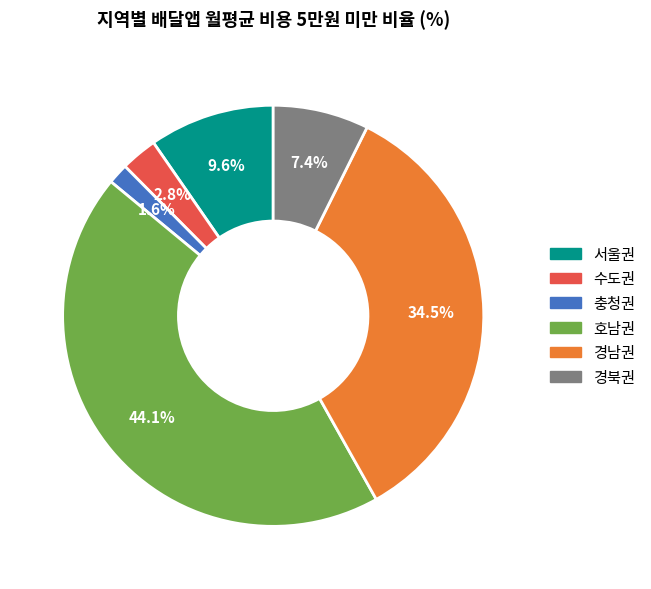

Which has a higher value, 서울권 or 충청권?

서울권